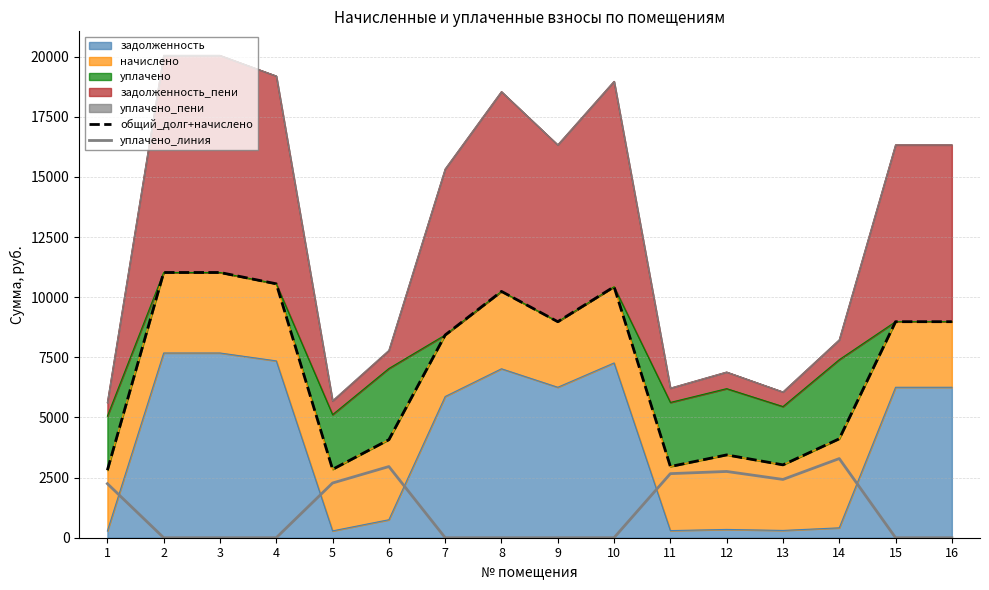

What is the spread (max minus min) of values at 4?

10556.5